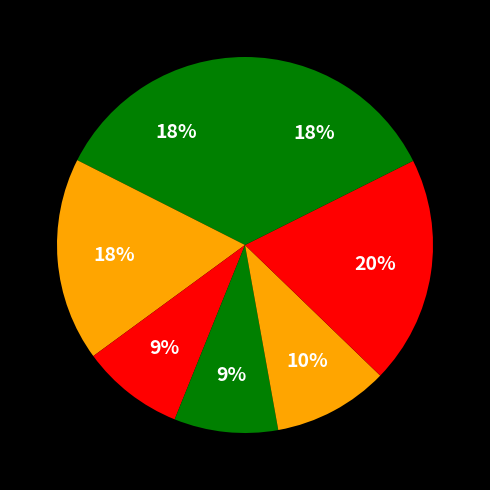

How many segments does this pie chart have?

7